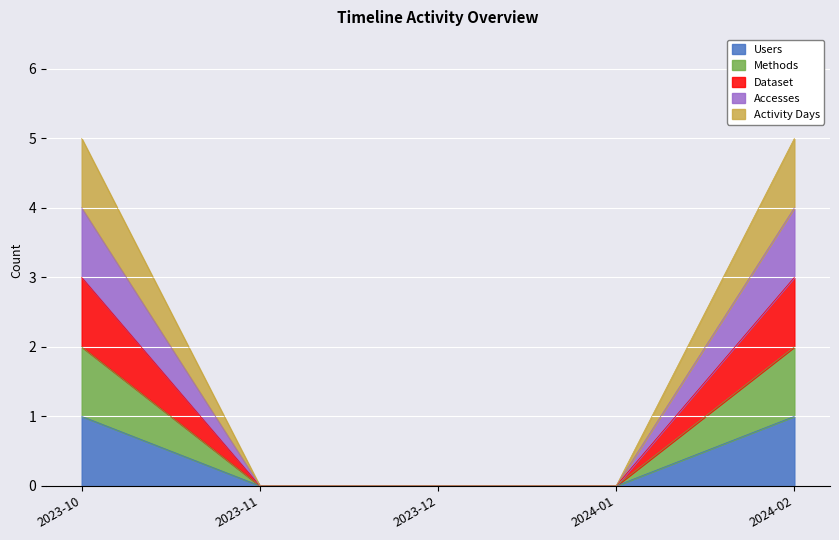

True or false: Users and Activity Days cross at least once.

False